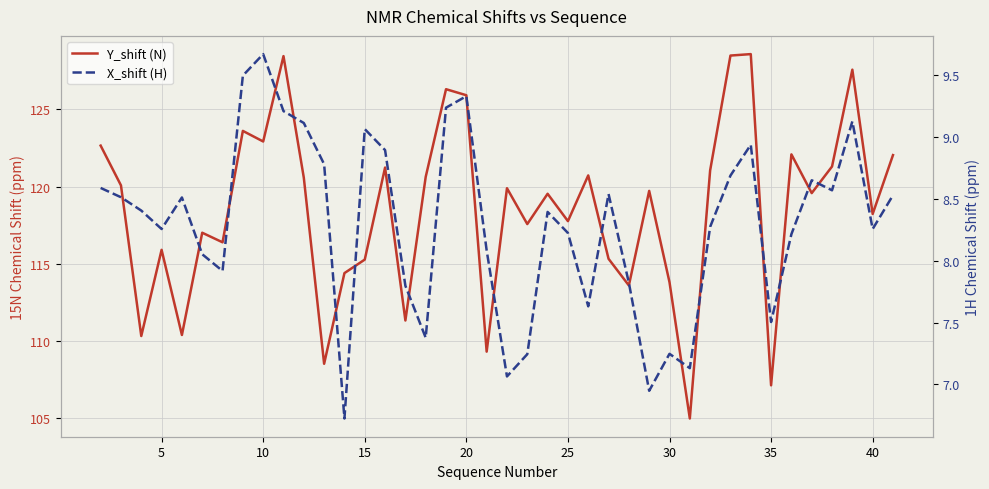

What is the spread (max minus min) of values at 17?

117.1